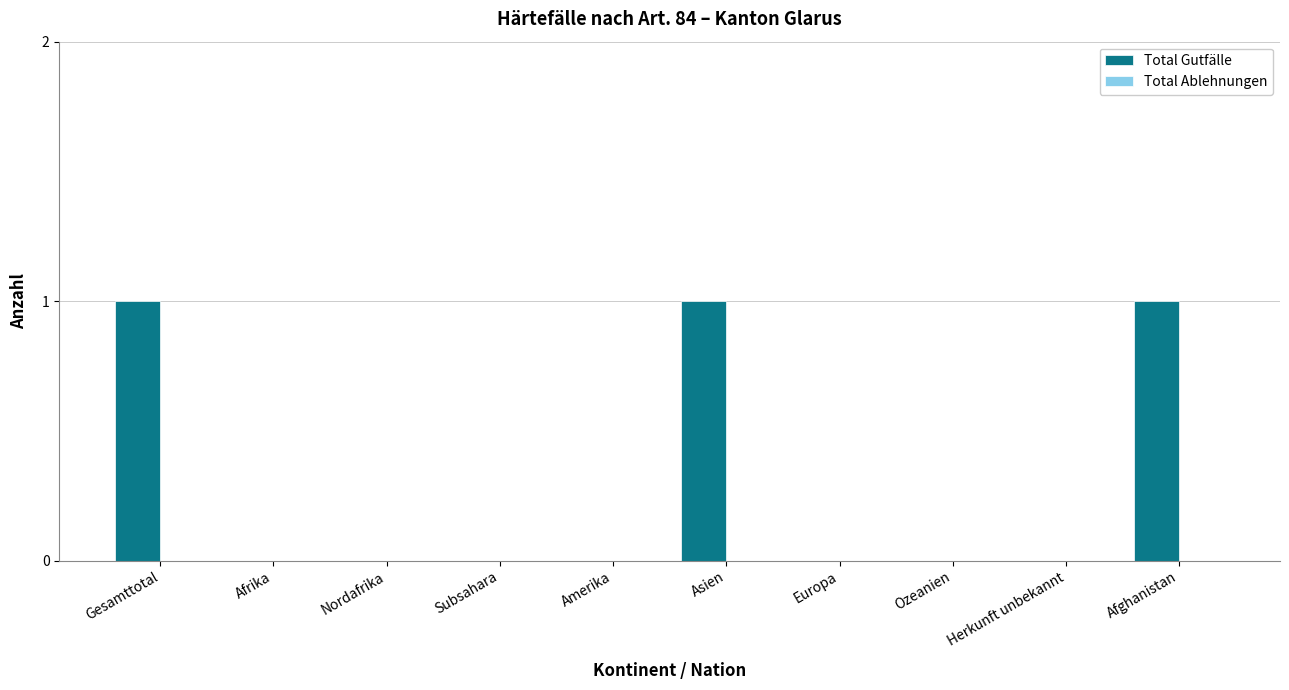

Reading left to right, transcribe all the data shown in this chart.

Gesamttotal=1	Afrika=0	Nordafrika=0	Subsahara=0	Amerika=0	Asien=1	Europa=0	Ozeanien=0	Herkunft unbekannt=0	Afghanistan=1